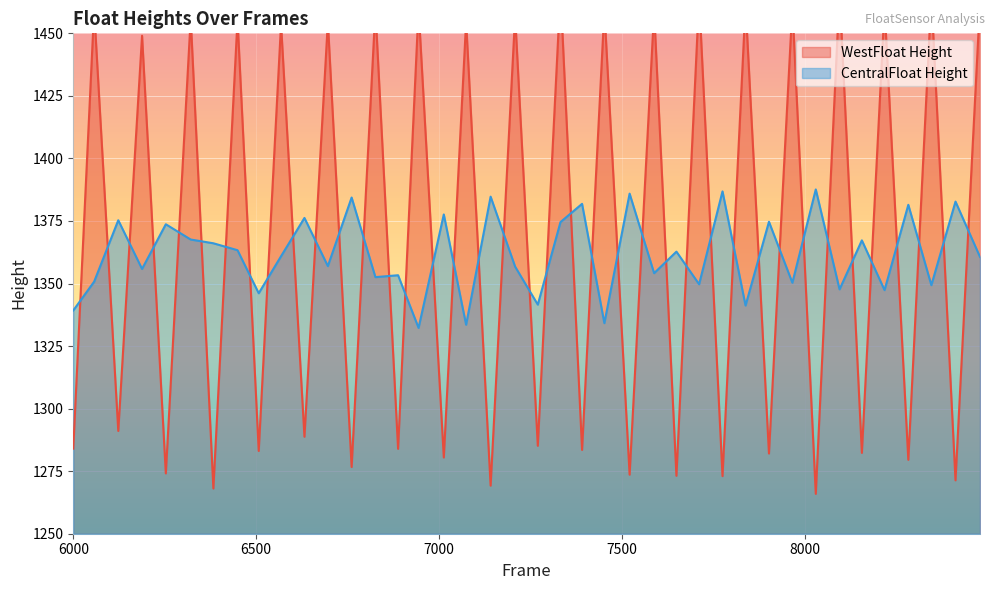

What is the total value across all series at 6057?

2810.2